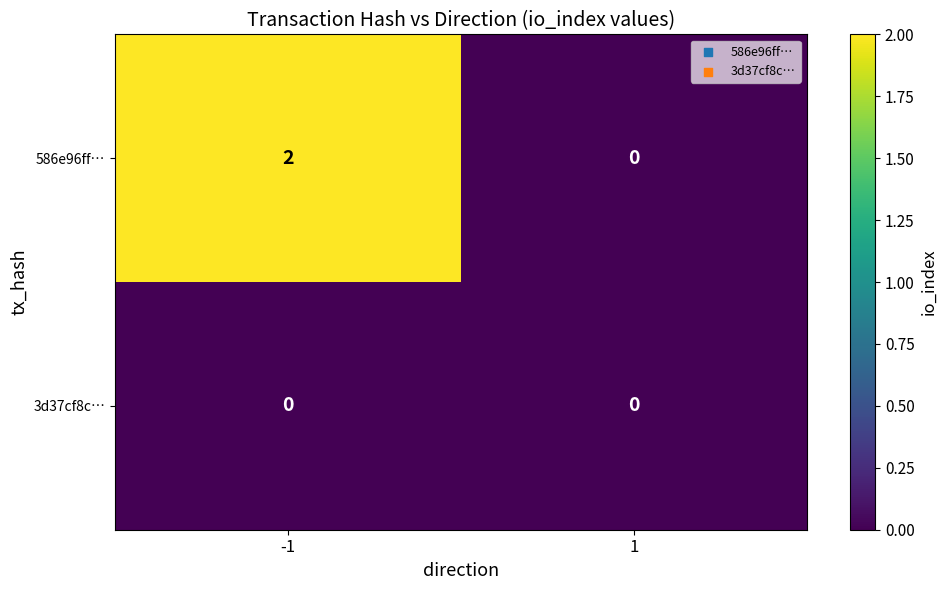

Rank the series by their average value, from highest to lowest.

586e96ff…, 3d37cf8c…